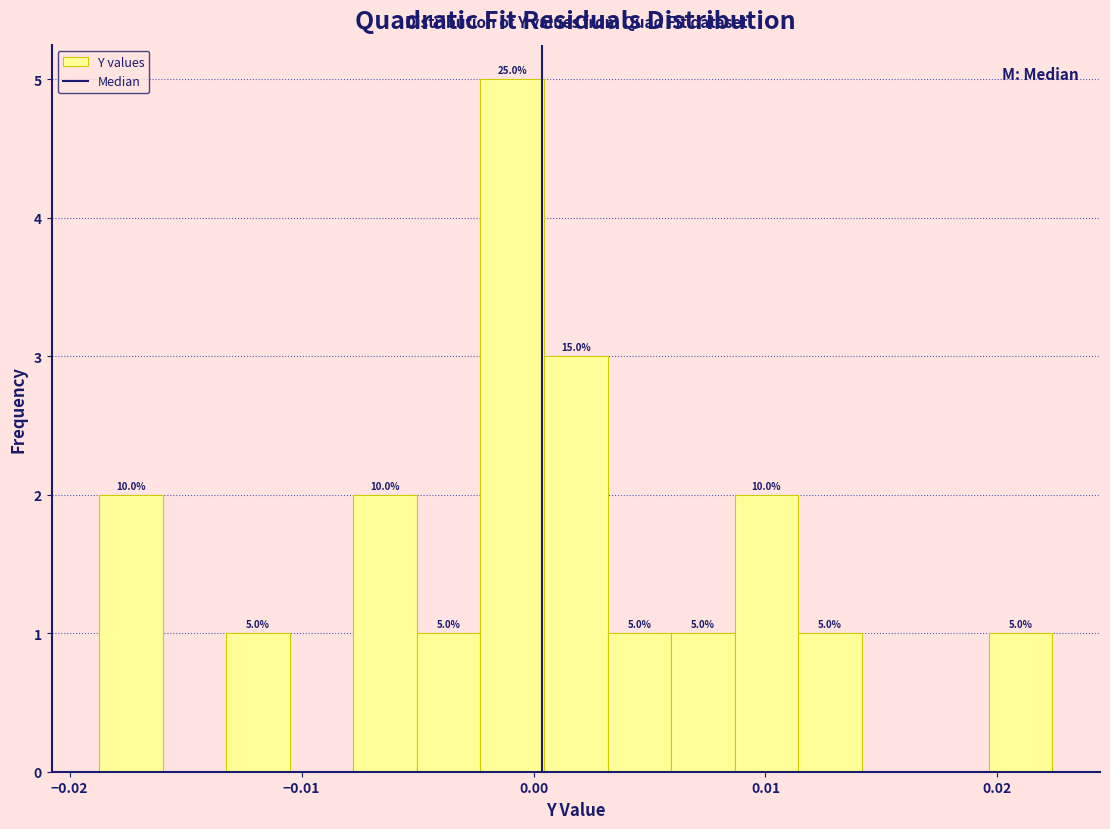

Around what value on the x-axis is the tallest bar? Give the approximate position of its centre, as read against the axis.

-0.001